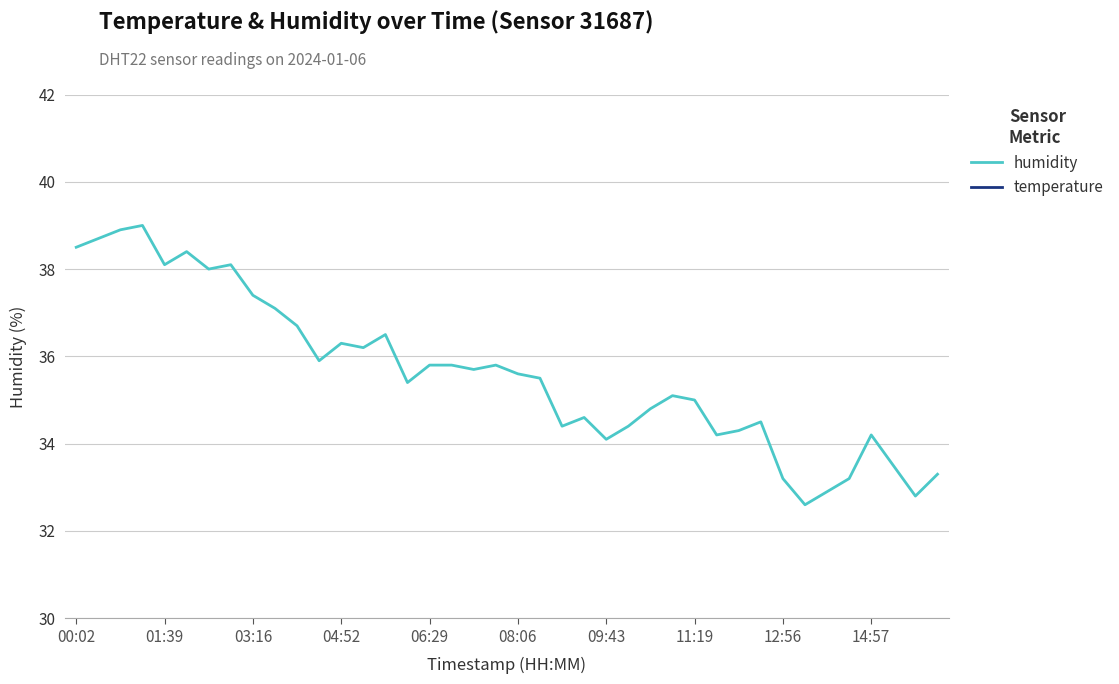

Where is humidity nearest to the value 35?

11:19